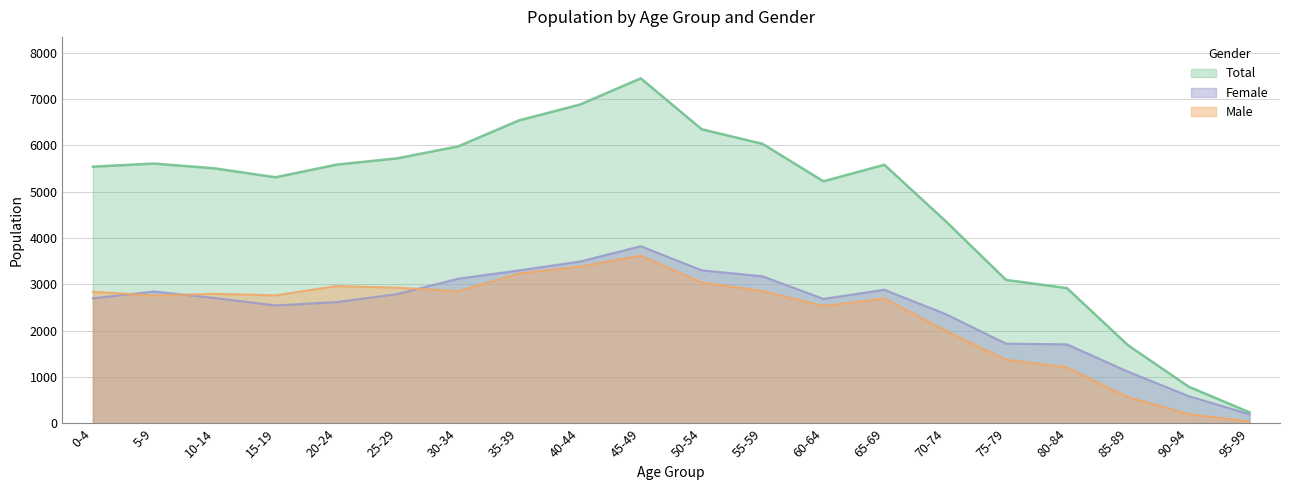

Which category has the highest value across all series?

45-49